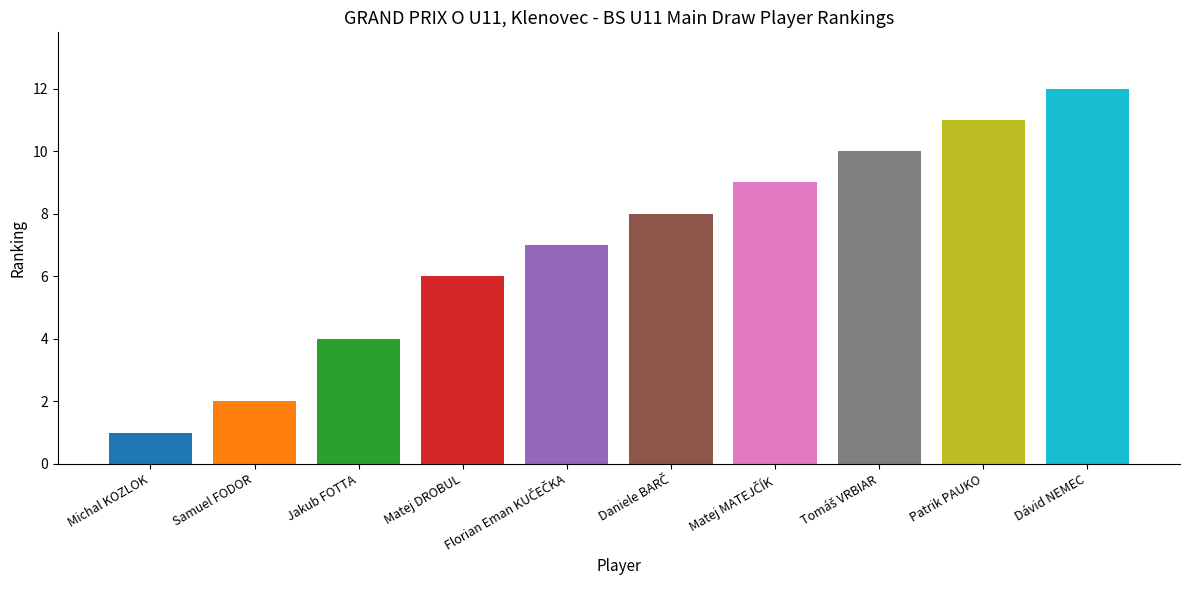

What is the average value?

7